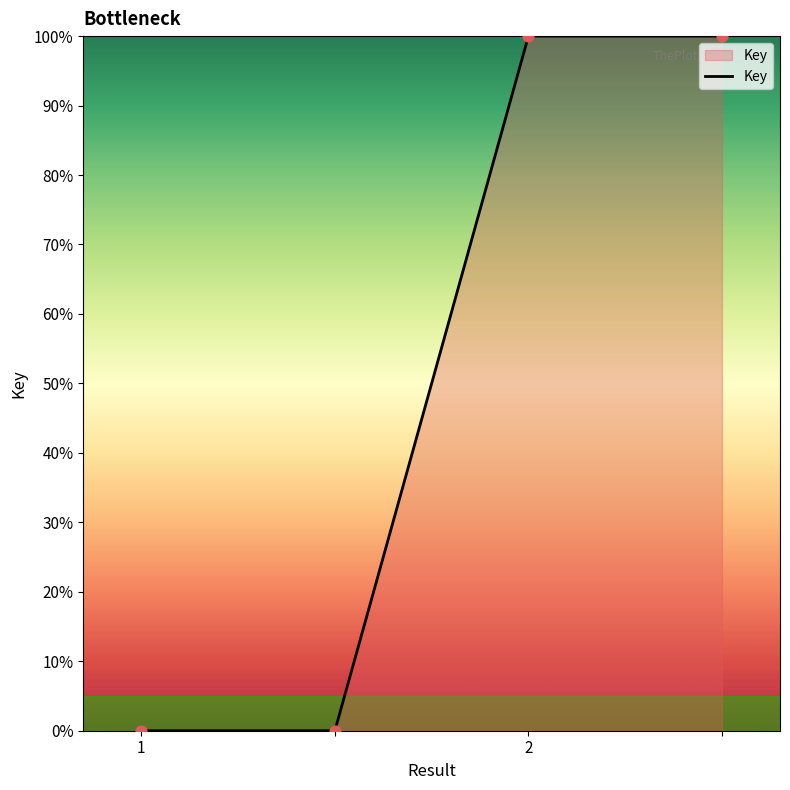

What is the maximum value shown in the chart?

100